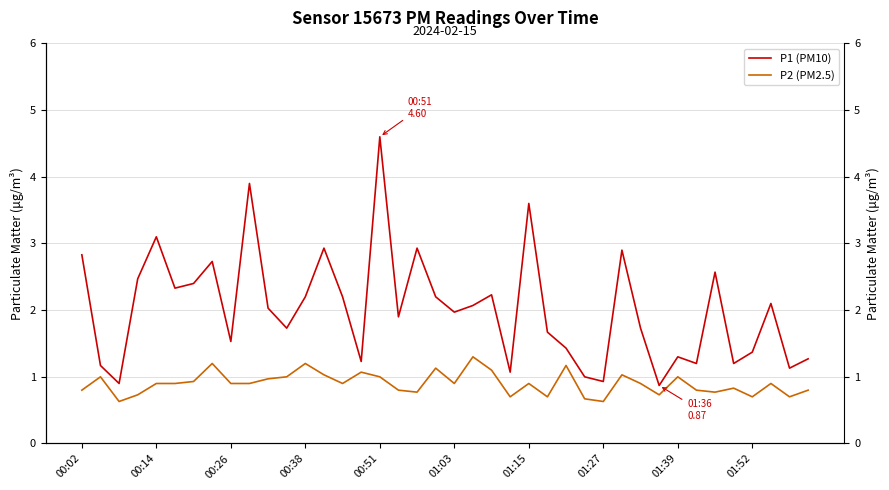

True or false: P2 (PM2.5) and P1 (PM10) intersect in this chart.

False